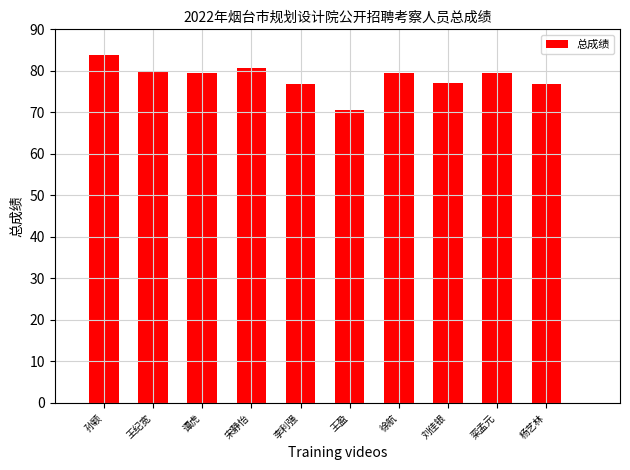

At which category does the chart reach its peak across all series?

孙颖